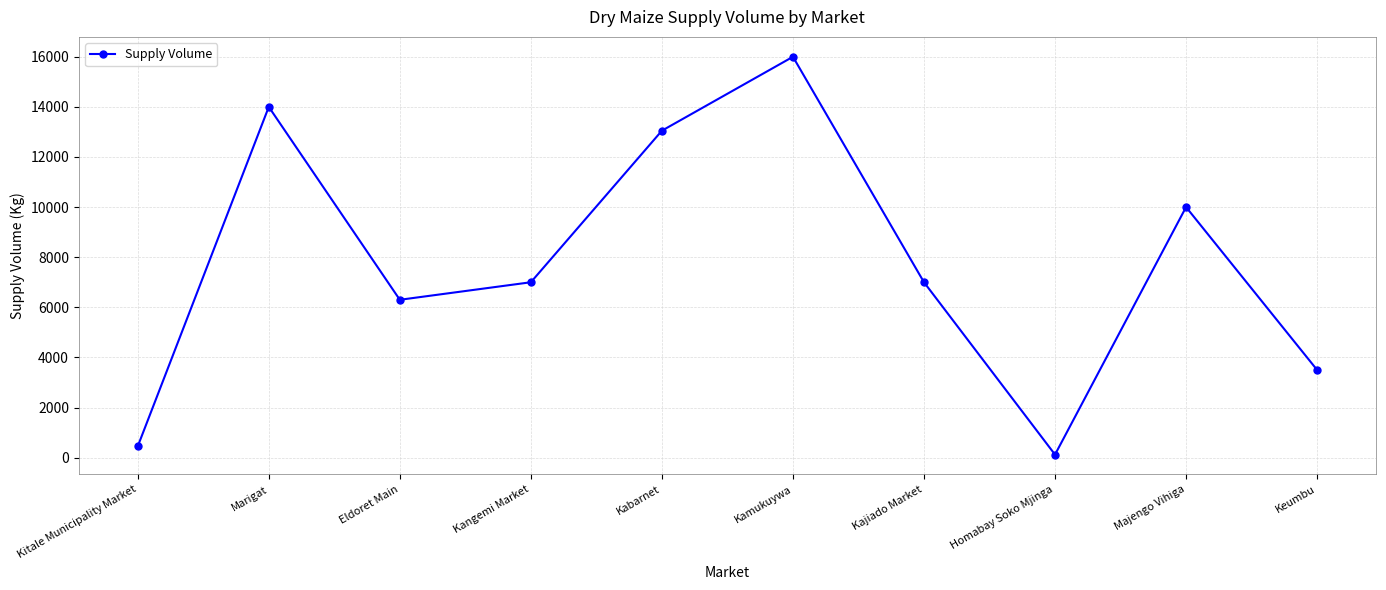

What is the change in value from Marigat to Keumbu?

-10500